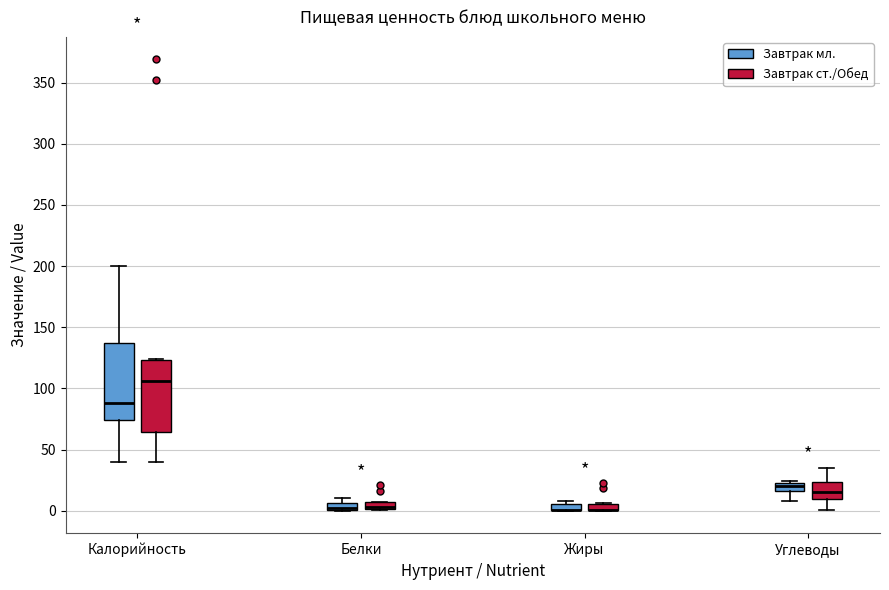

Where is the upper edge of the box for Белки (Завтрак ст./Обед) on the y-axis? The values are not printed on the chart, so give them approximately, as read against the axis.

5